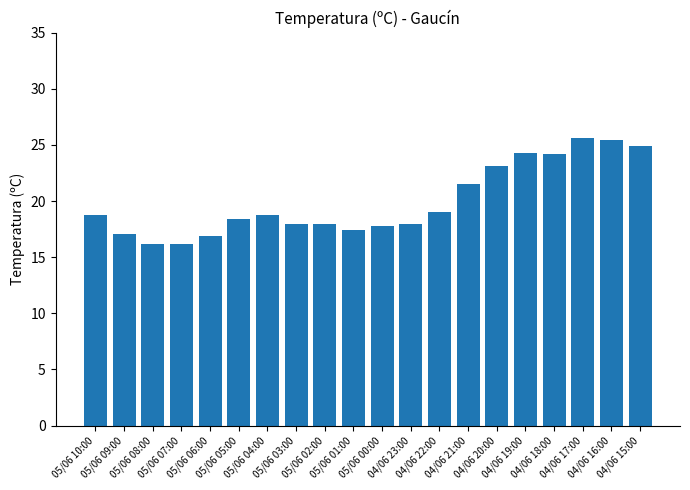

What is the sum of all values?

399.6